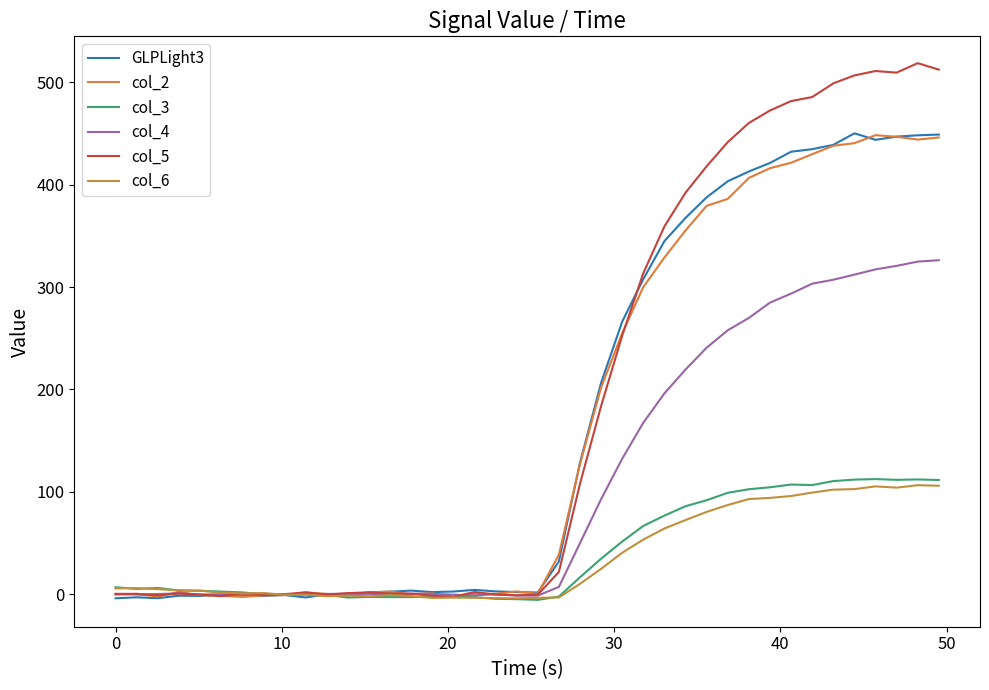

True or false: col_3 has more than 2 interior local peaks.

True